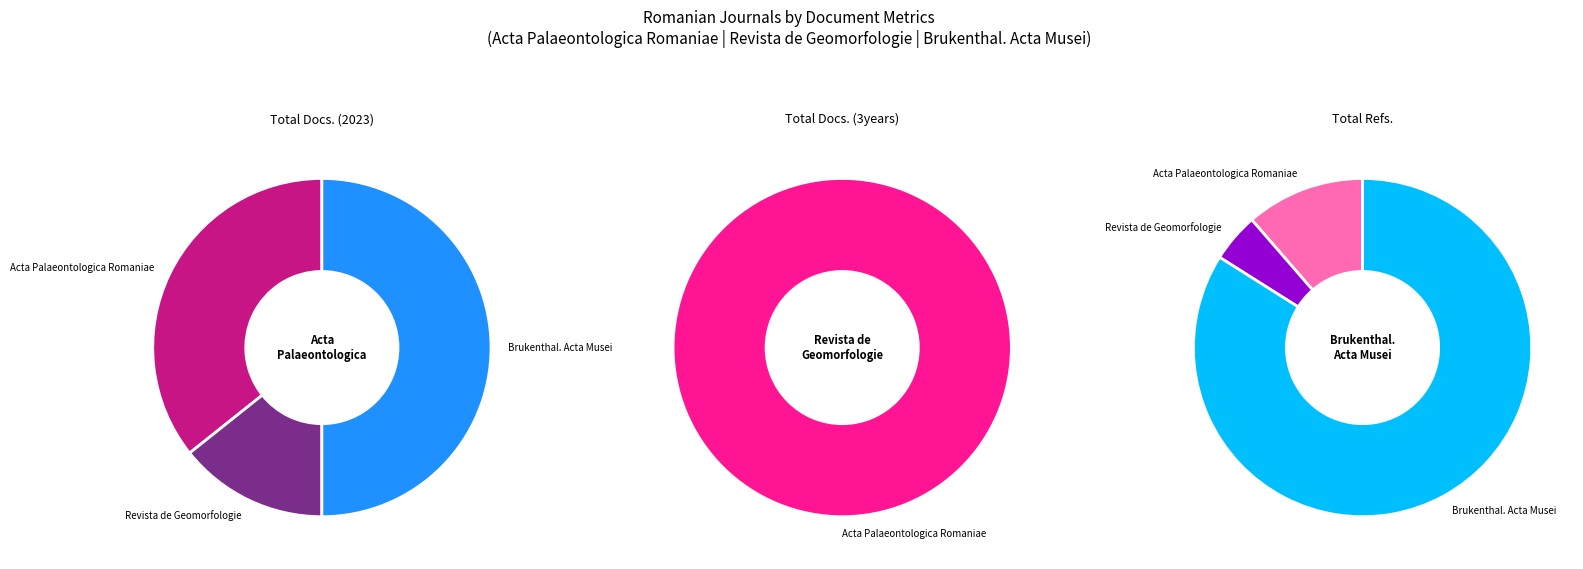

True or false: Revista de Geomorfologie accounts for 17% of the total.

False